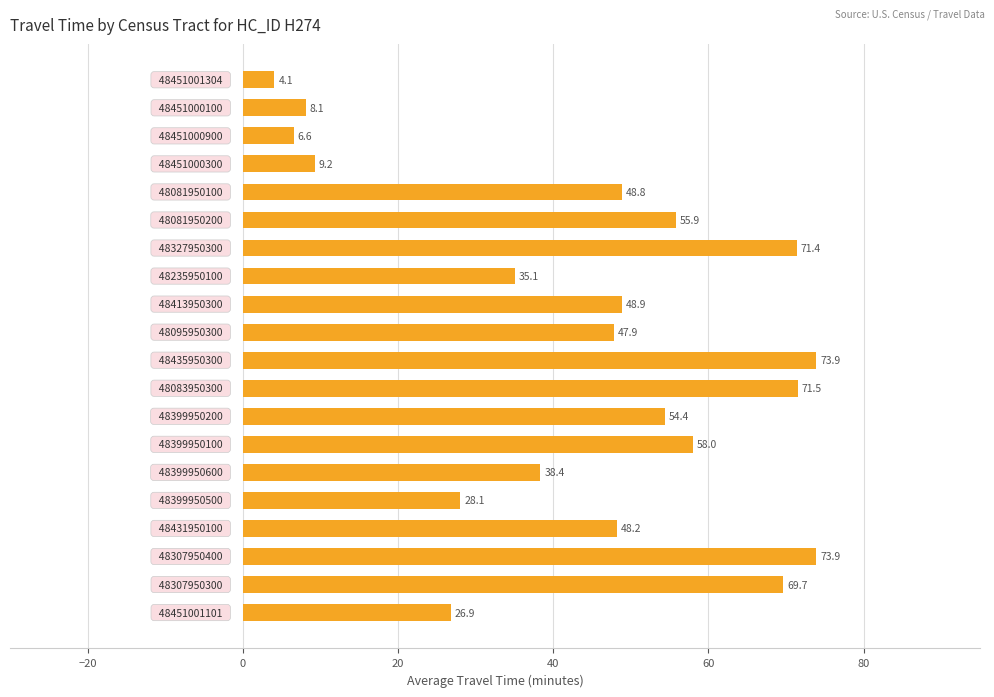

Does the chart contain stacked bars?

No